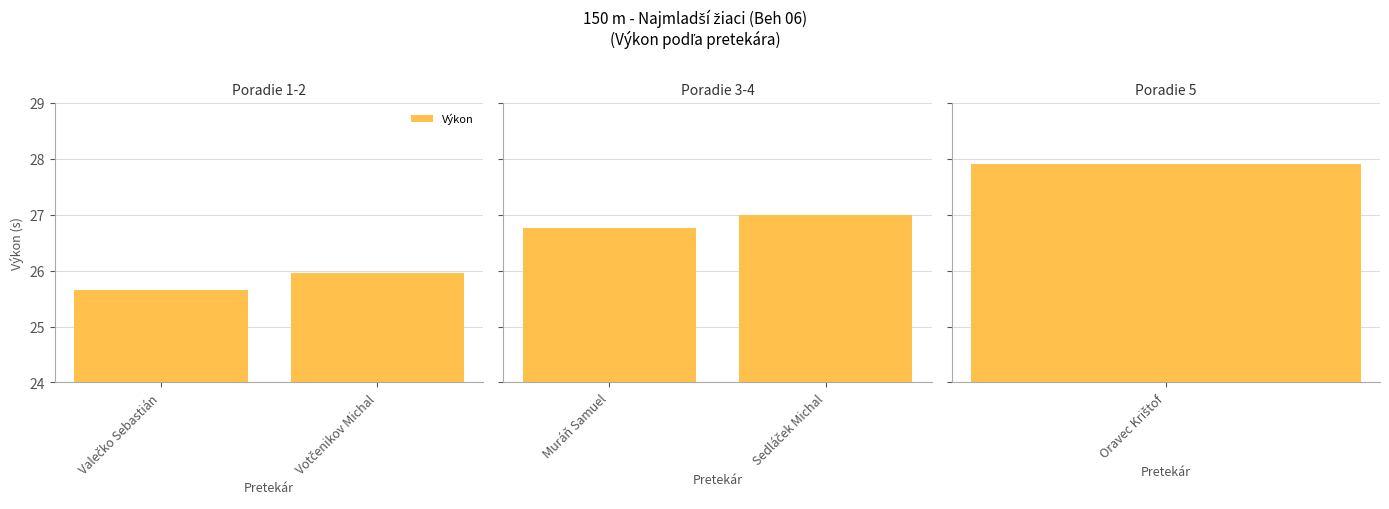

Is it true that the value at Muráň Samuel is 46.2?

False